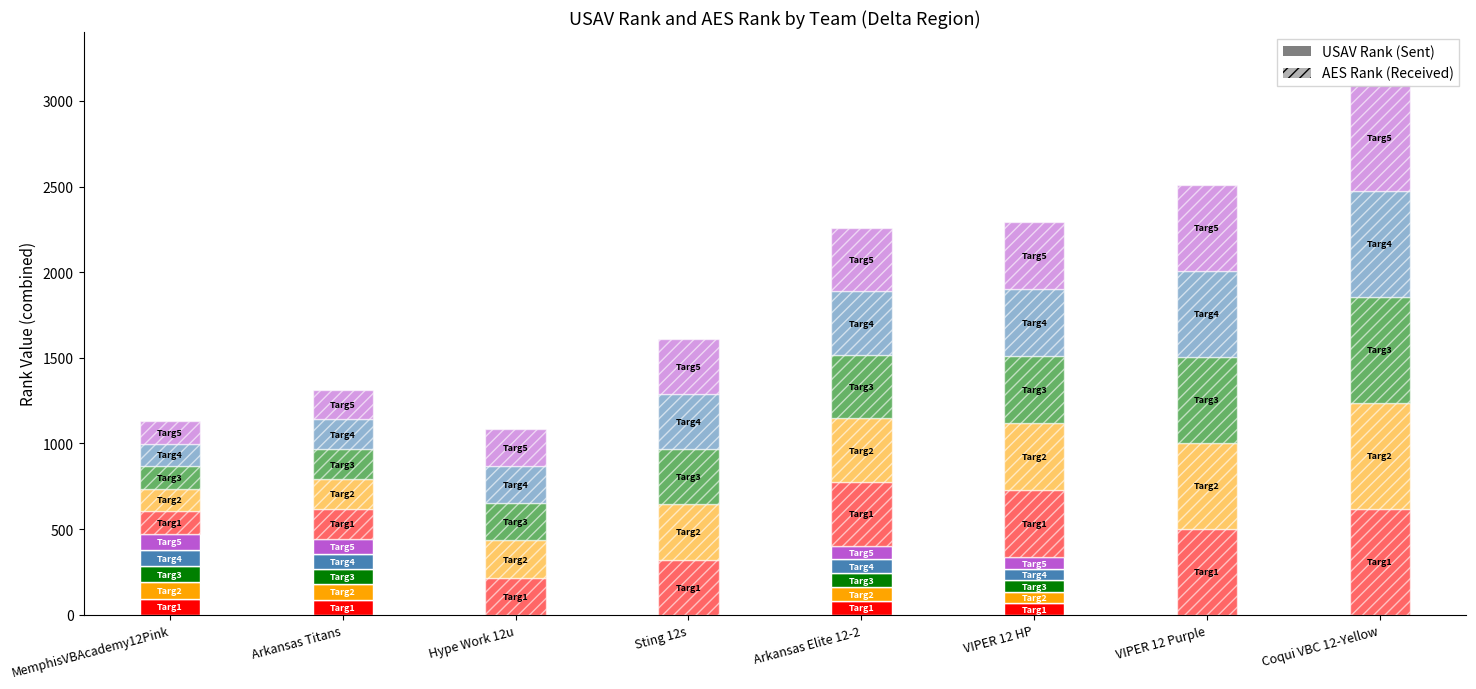

What is the label of the 7th bar from the left?

VIPER 12 Purple